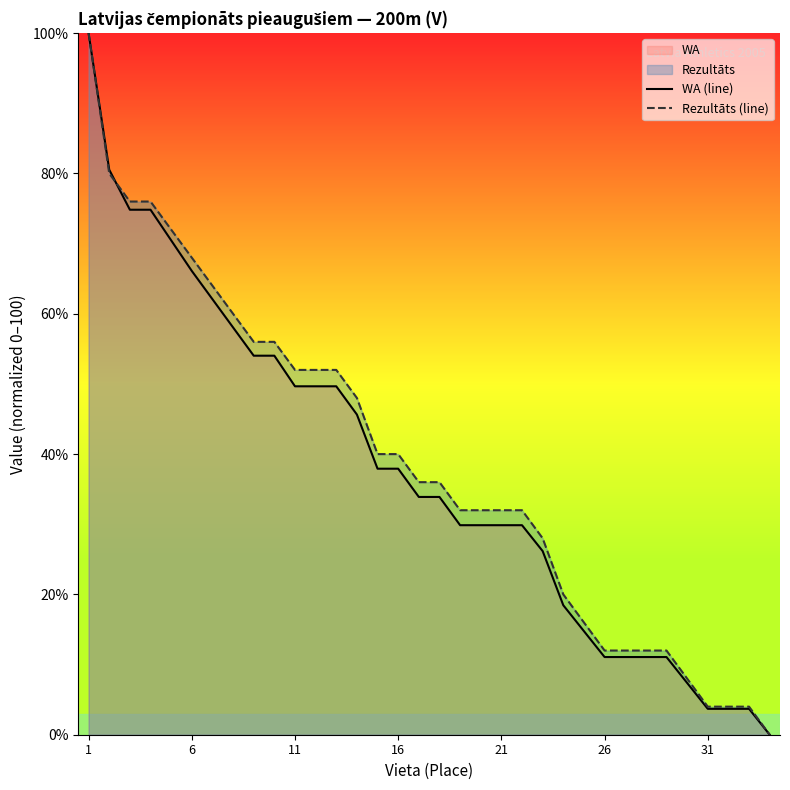

What is the maximum value shown in the chart?

100.0